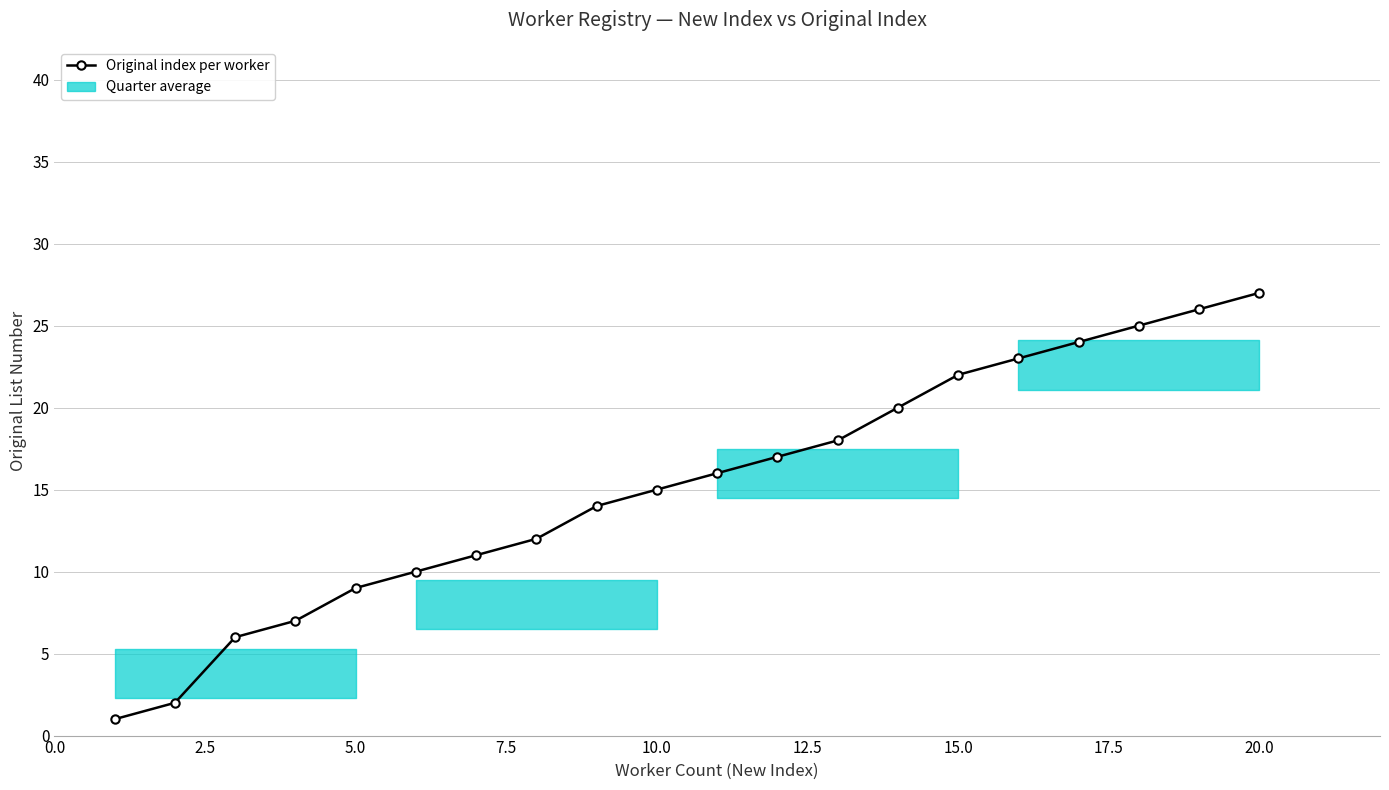

What is the difference between the values at 10.0 and 7.5?

2